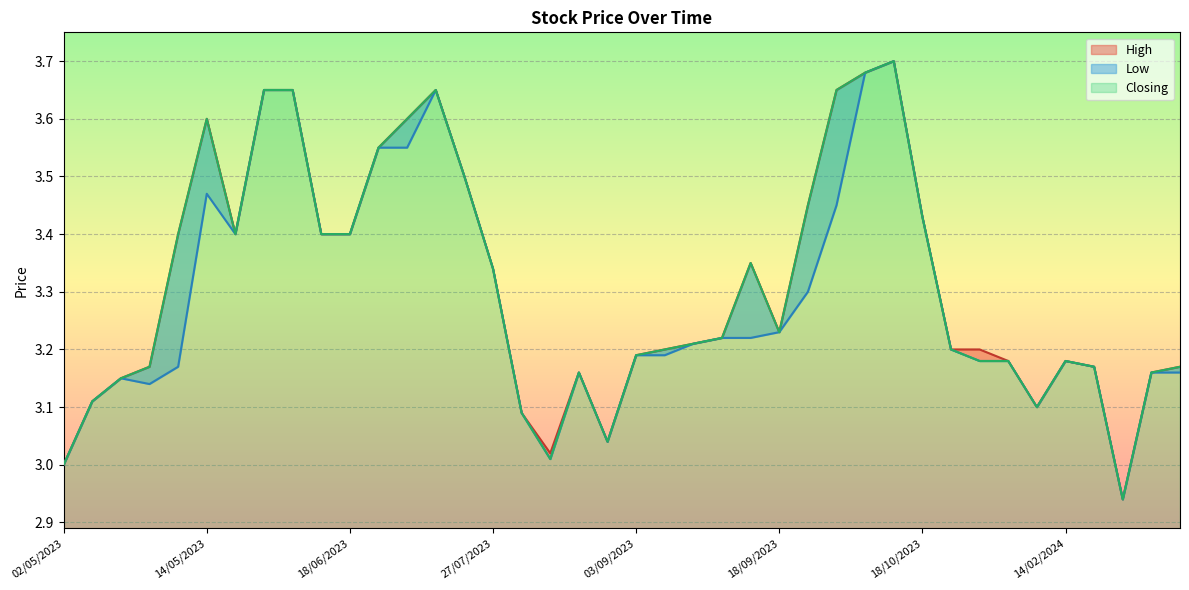

What are all the series names shown in the legend?

High, Low, Closing